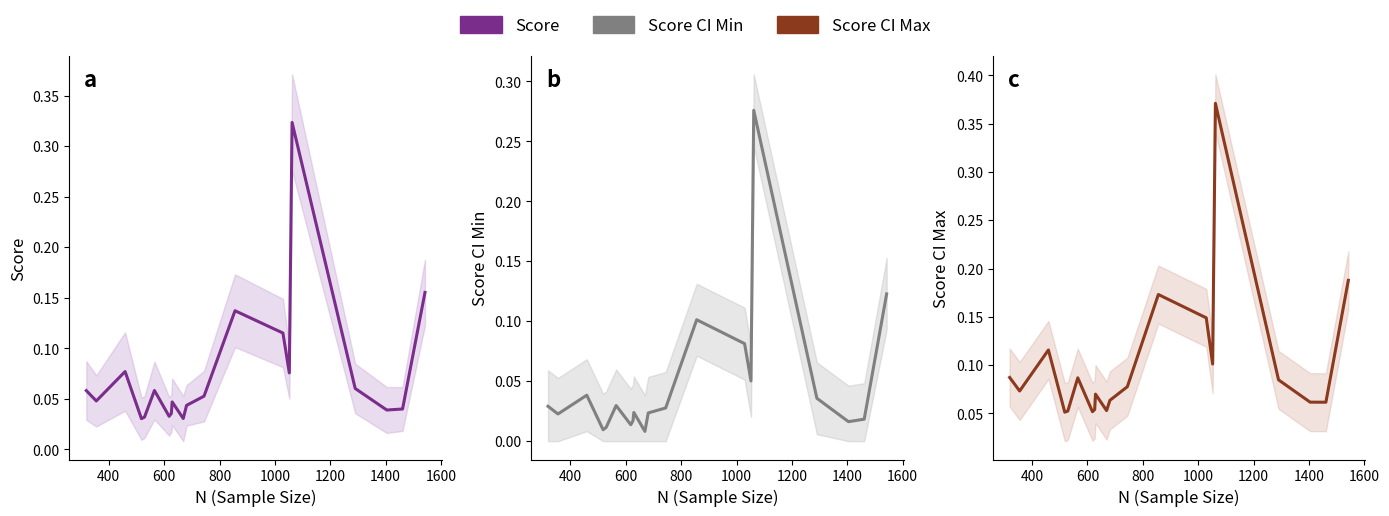

What is the approximate value of Score CI Max at 400?

0.1